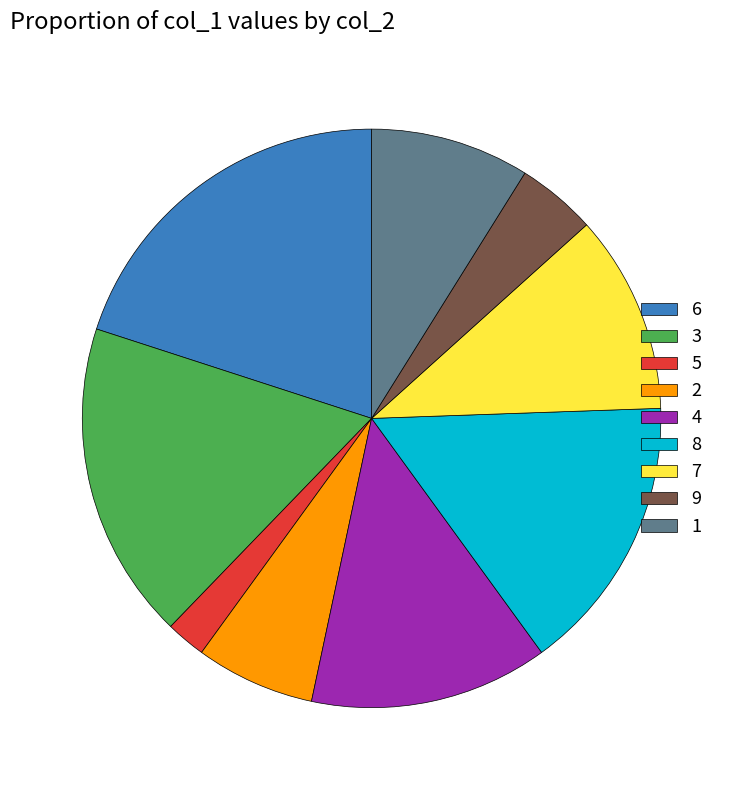

Count the number of slices in the pie.

9